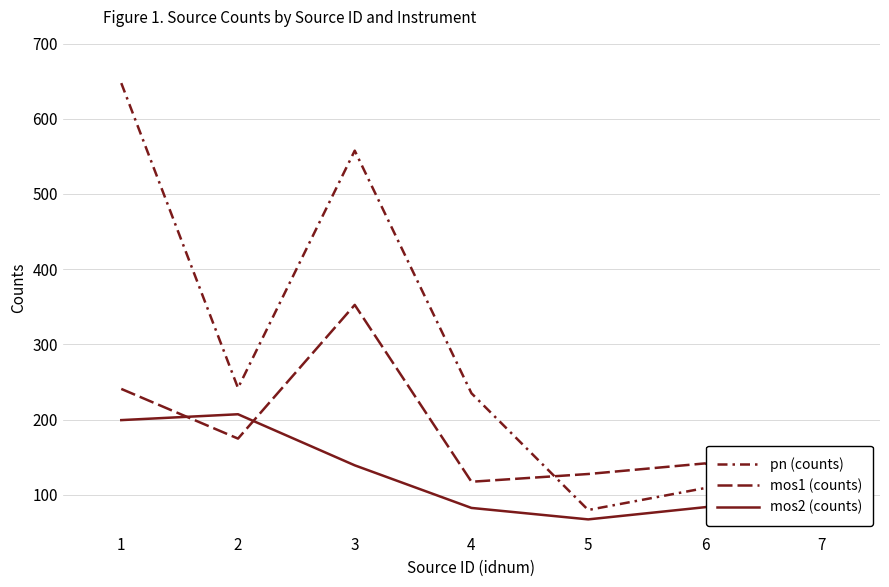

How many times do mos1 (counts) and pn (counts) cross each other?

2